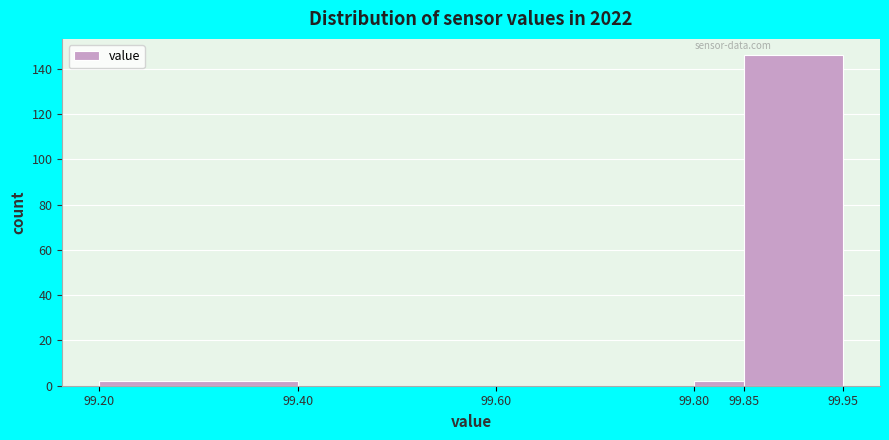

Reading left to right, transcribe this chart: for each bar, give the range it covers on the x-axis and its height. The values are not printed on the chart, so give them approximately, as read against the axis.

99.20 to 99.40: 2
99.40 to 99.60: 0
99.60 to 99.80: 0
99.80 to 99.85: 2
99.85 to 99.95: 146